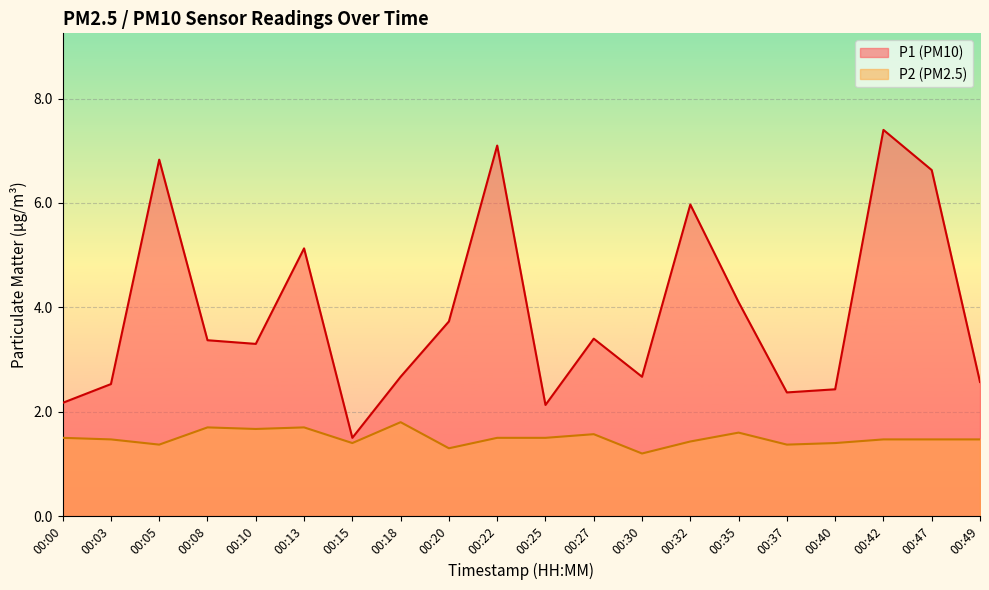

What is the maximum value for P1?

7.4